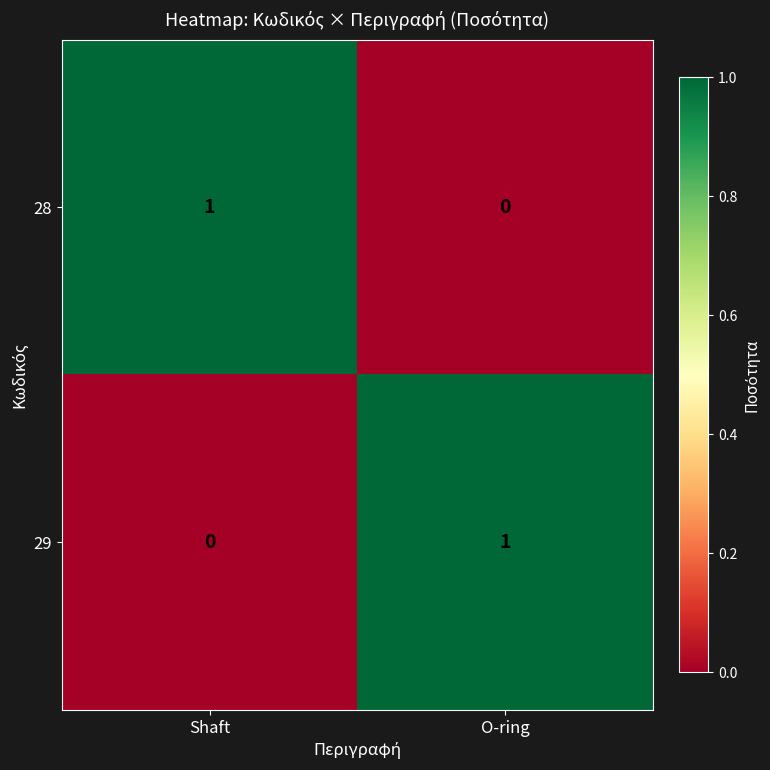

How many data points does each series have?

2